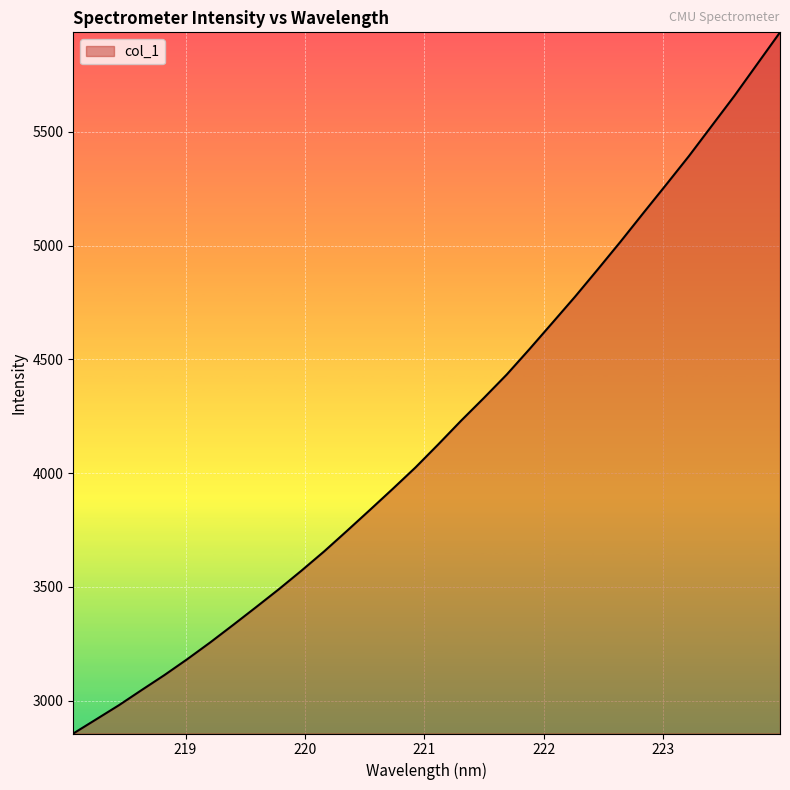

What is the difference between the maximum and minimum values?

3081.2